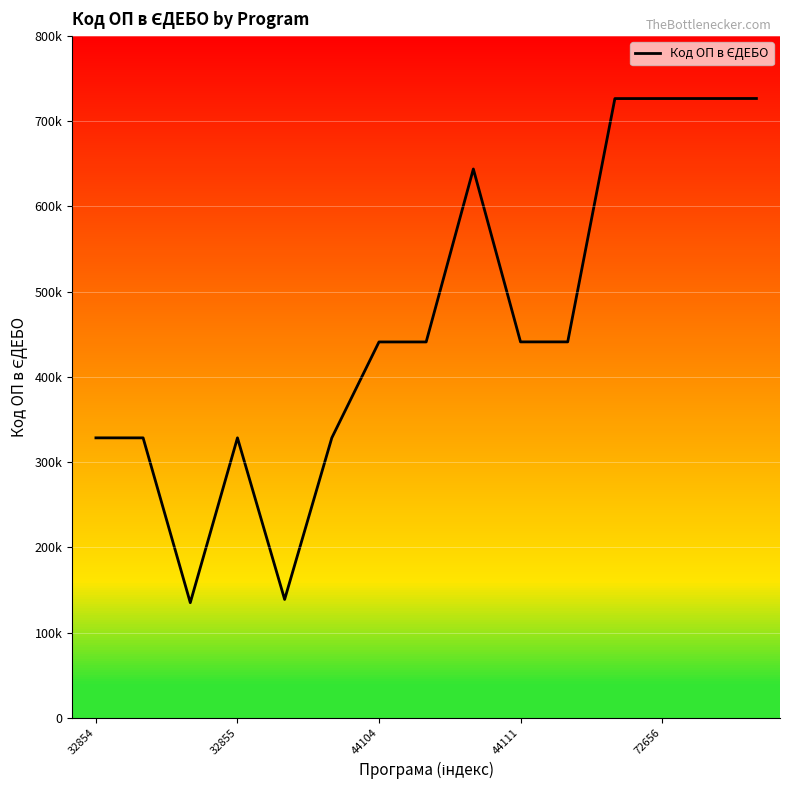

Does the chart have visible grid lines?

Yes